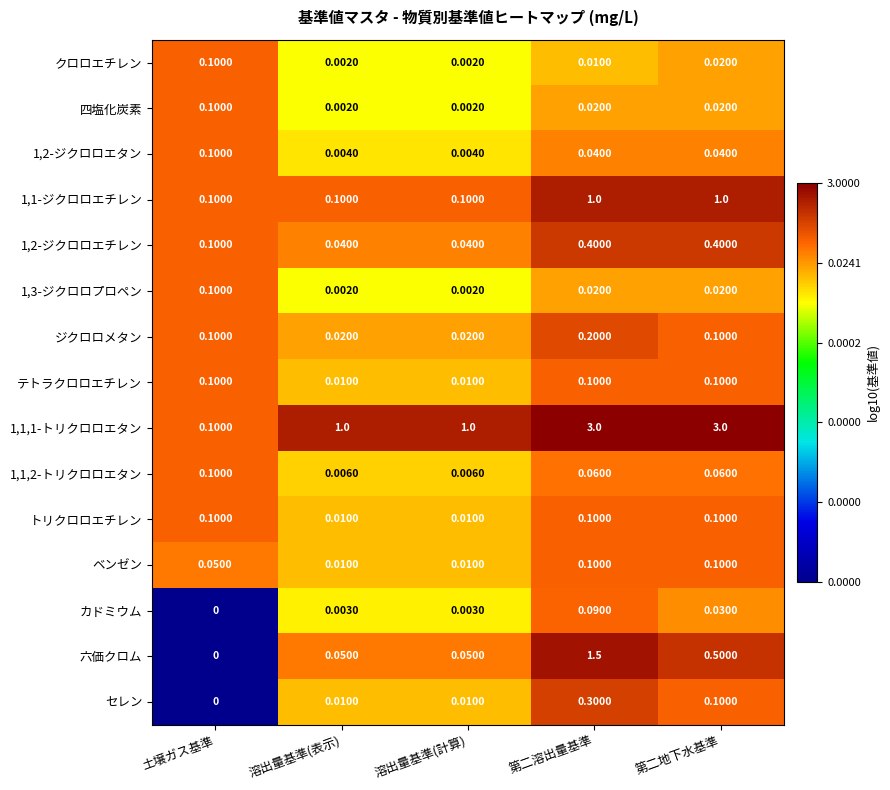

At which category does the chart reach its minimum across all series?

土壌ガス基準